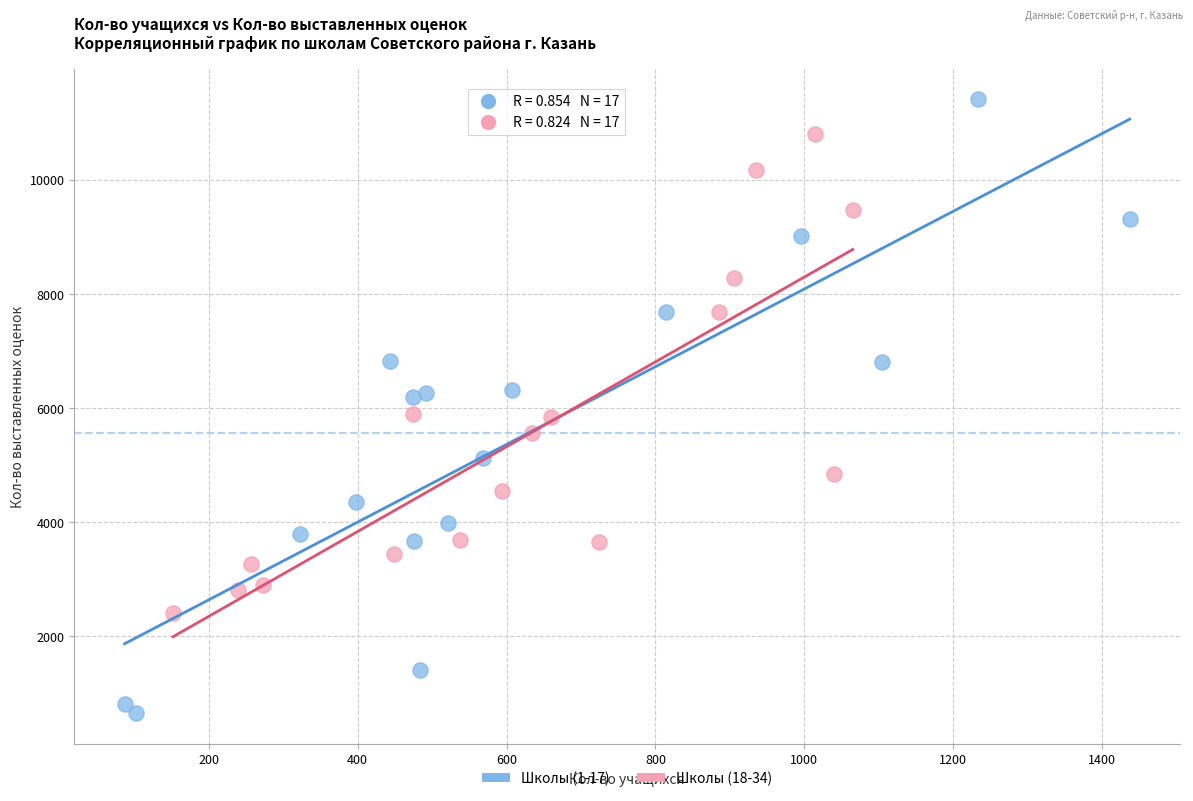

Which series reaches the maximum Y coordinate?

Школы (1-17)